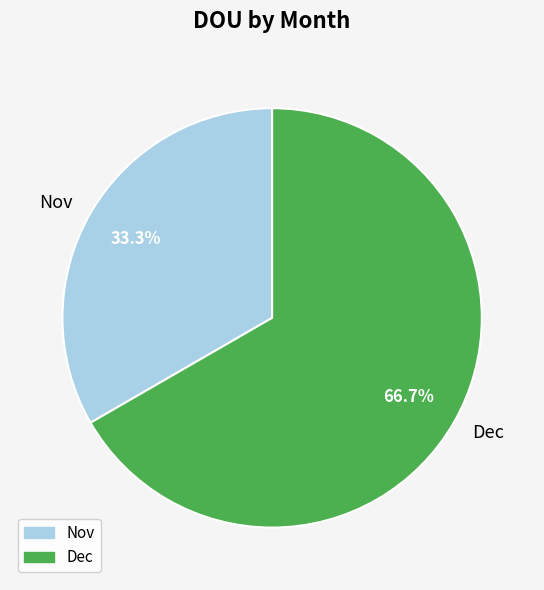

To the nearest percent, what portion does Nov represent?

33%